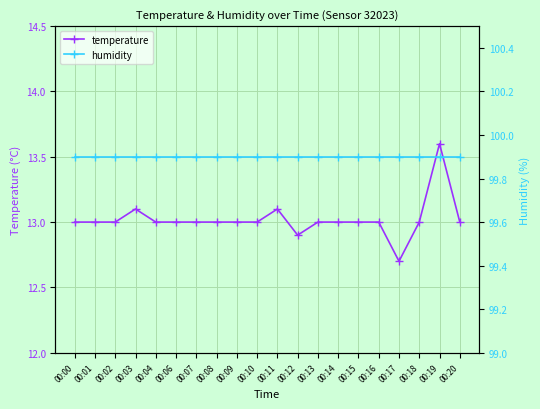

Rank the series at 00:03 from lowest to highest value.

temperature, humidity